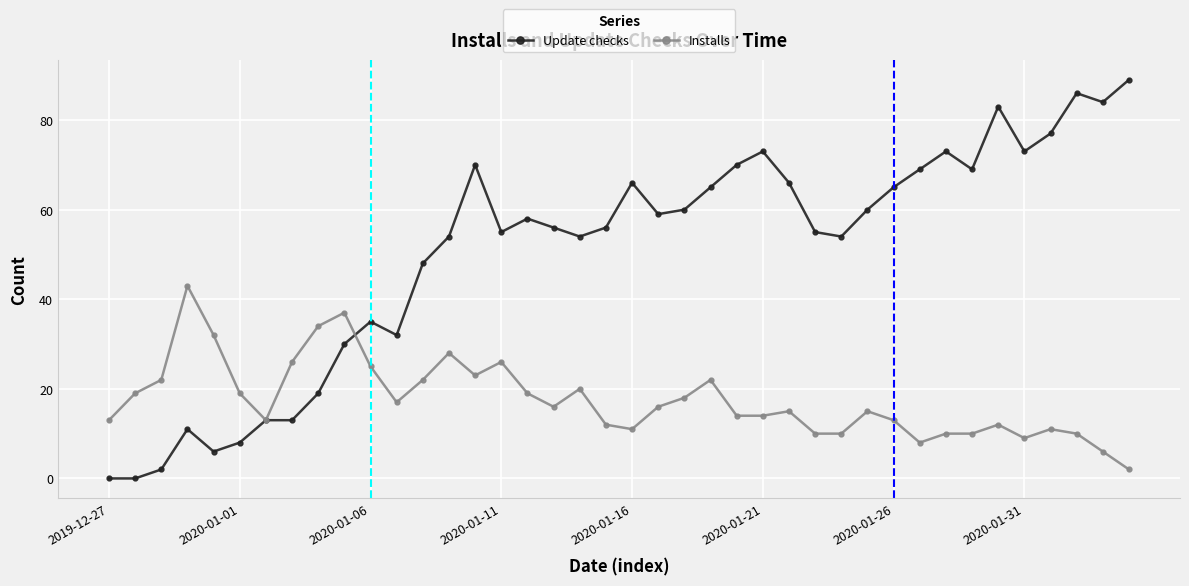

Which series has the largest range (max minus min)?

Update checks